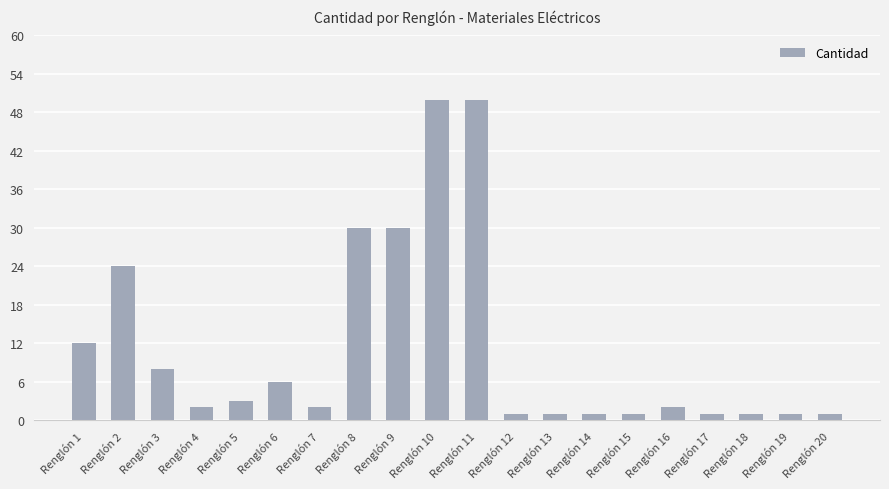

What is the value of the 10th bar from the left?

50